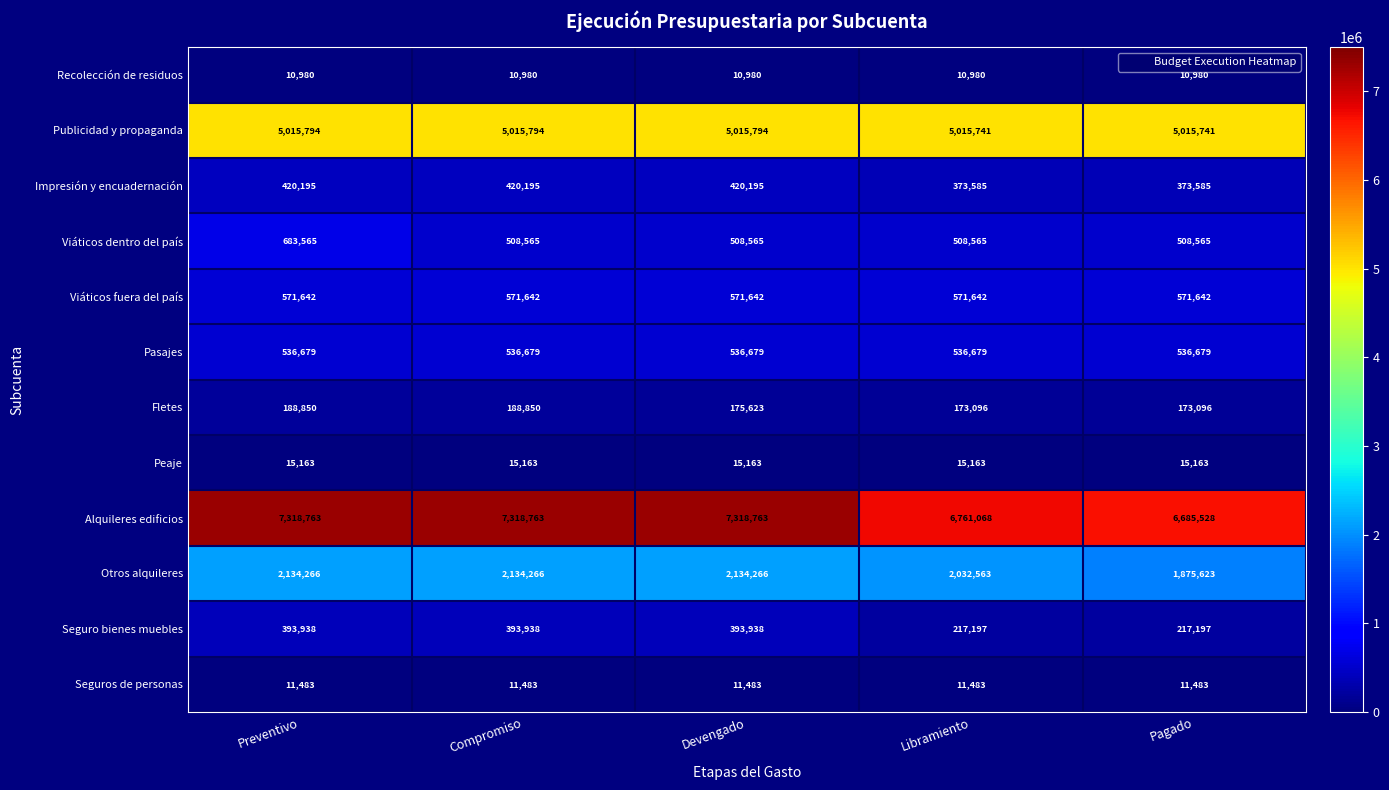

Is the value of Impresión y encuadernación at Compromiso greater than the value of Viáticos fuera del país at Preventivo?

No